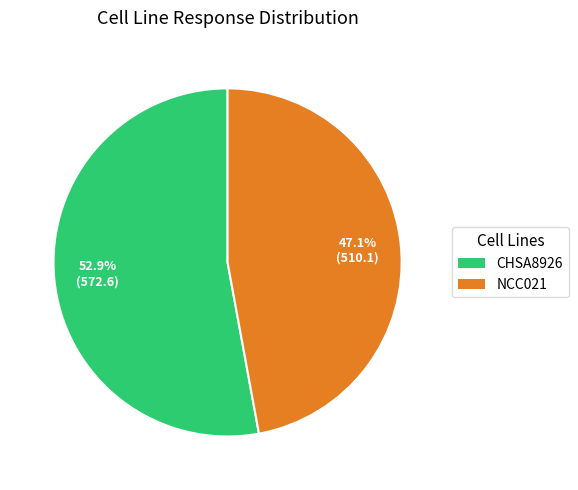

To the nearest percent, what is the average slice percentage?

50%